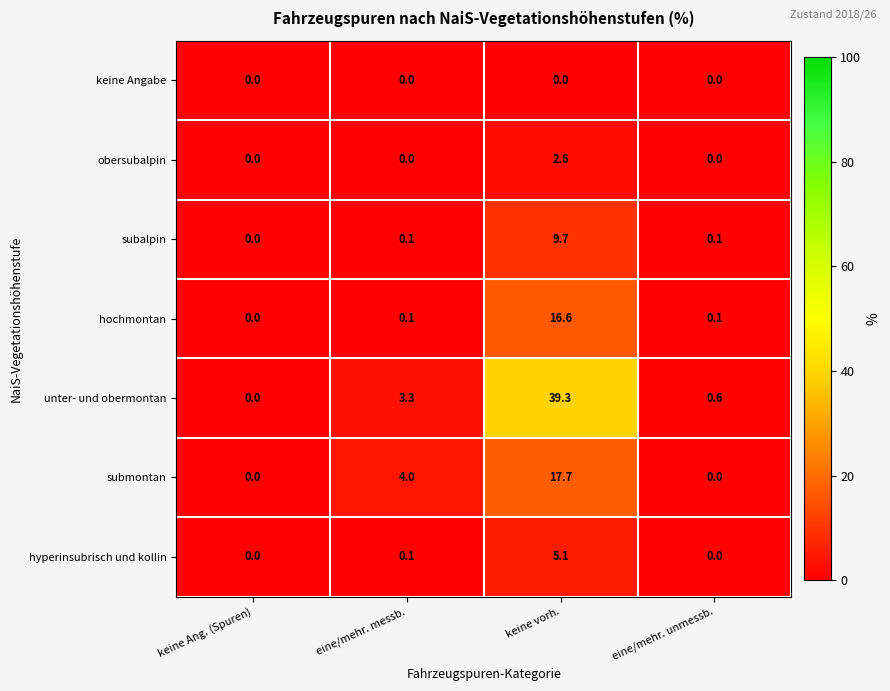

Which series has the largest total across all categories?

unter- und obermontan